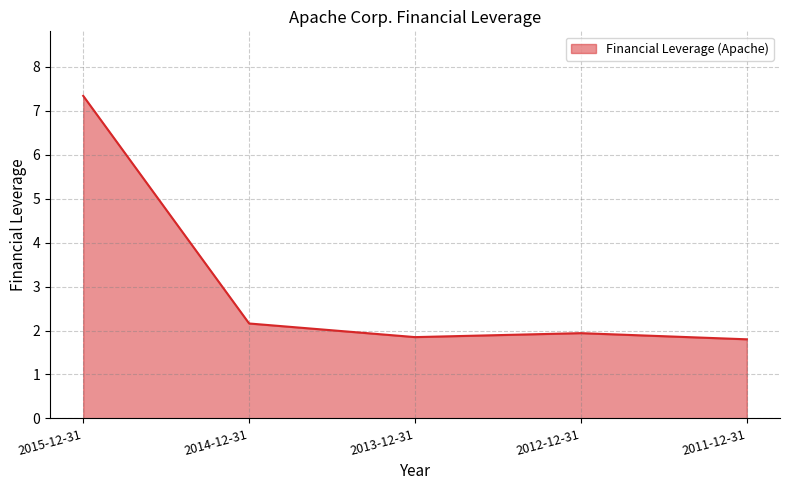

Between 2014-12-31 and 2013-12-31, which is larger?

2014-12-31